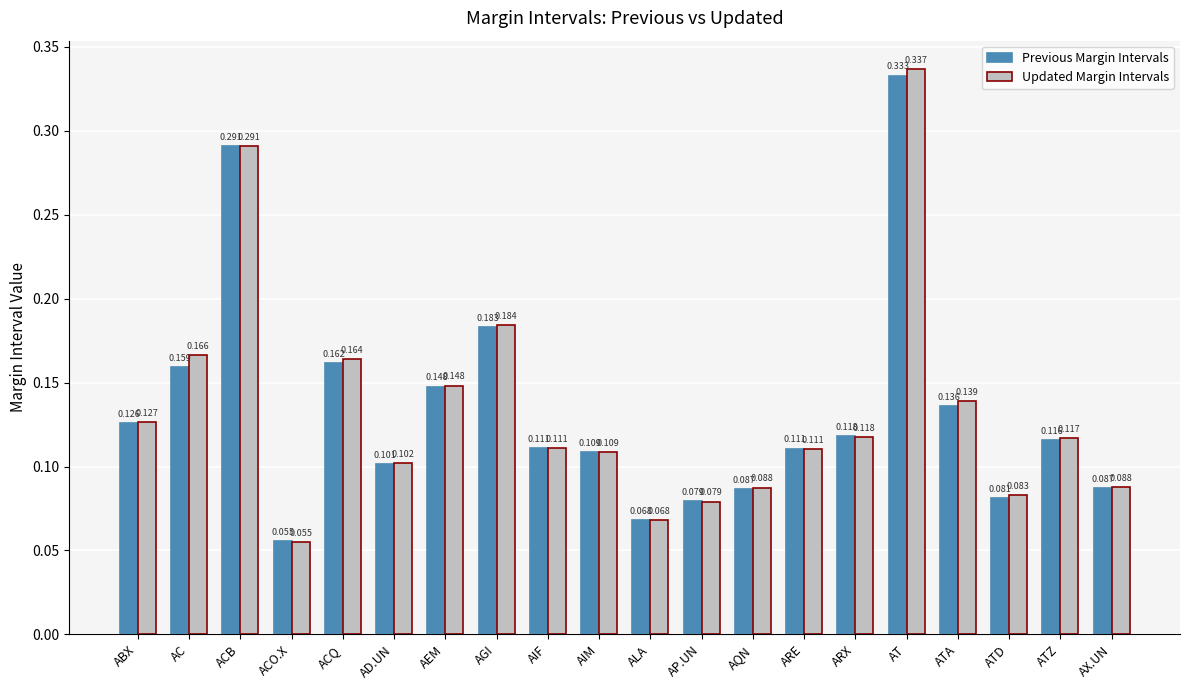

The Previous Margin Intervals series shows 0.2 at ARX. True or false?

False